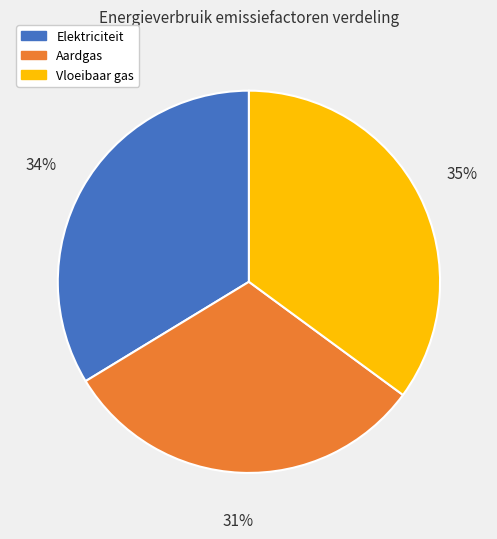

To the nearest percent, what percentage of the pie is Elektriciteit?

34%